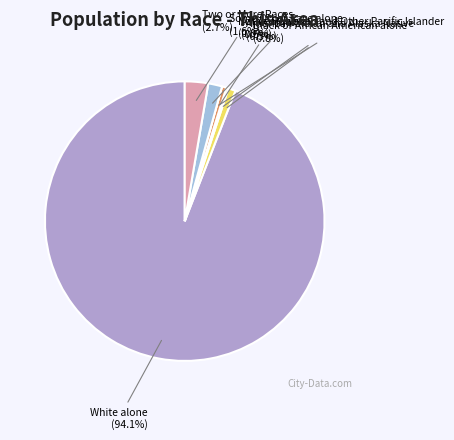

Rank the categories by value from highest to lowest.

White alone, Two or More Races, Some Other Race alone, Black or African American alone, Asian alone, American Indian and Alaska Native, Native Hawaiian and Other Pacific Islander